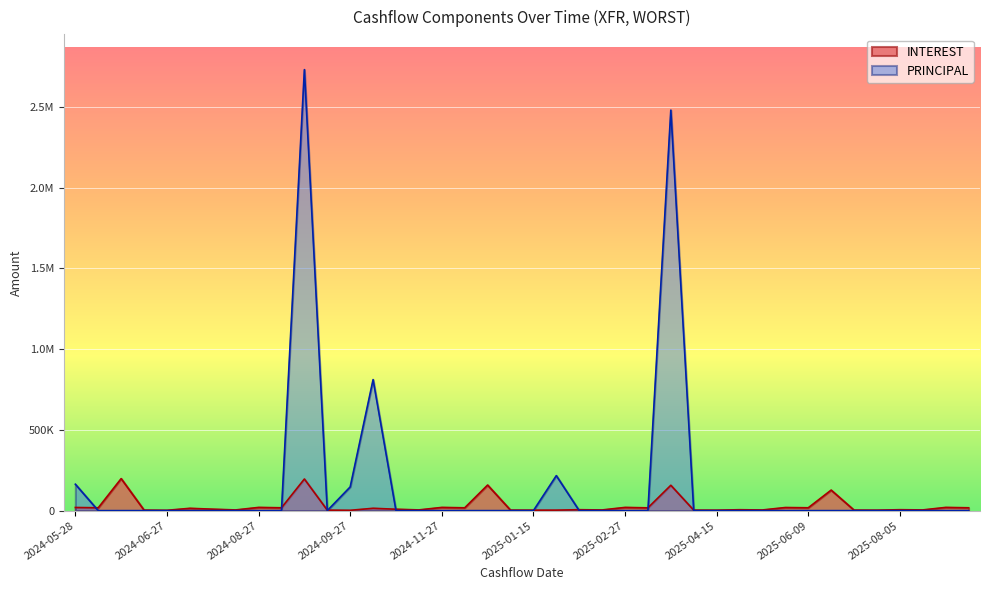

How many intersections are there between PRINCIPAL and INTEREST?

9